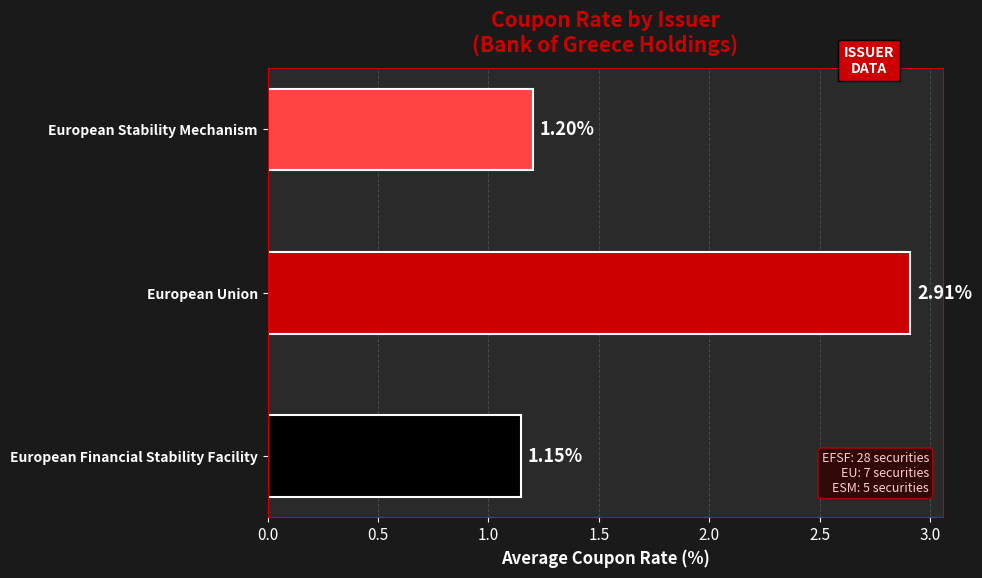

How many bars are there in total?

3